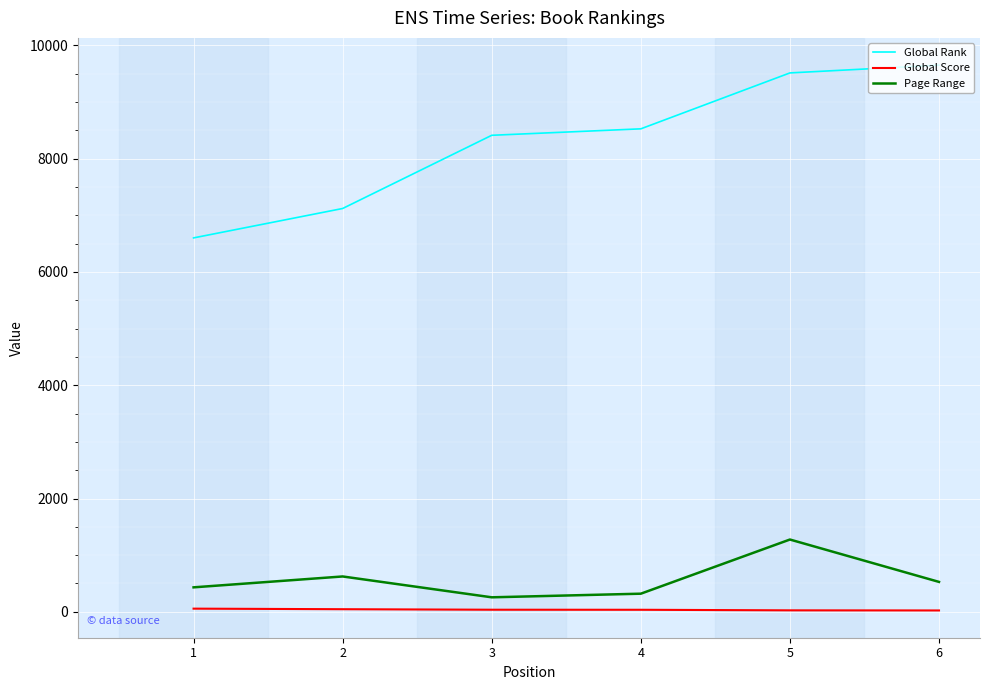

What is the difference between the second highest and minimum values in the Page Range series?

368